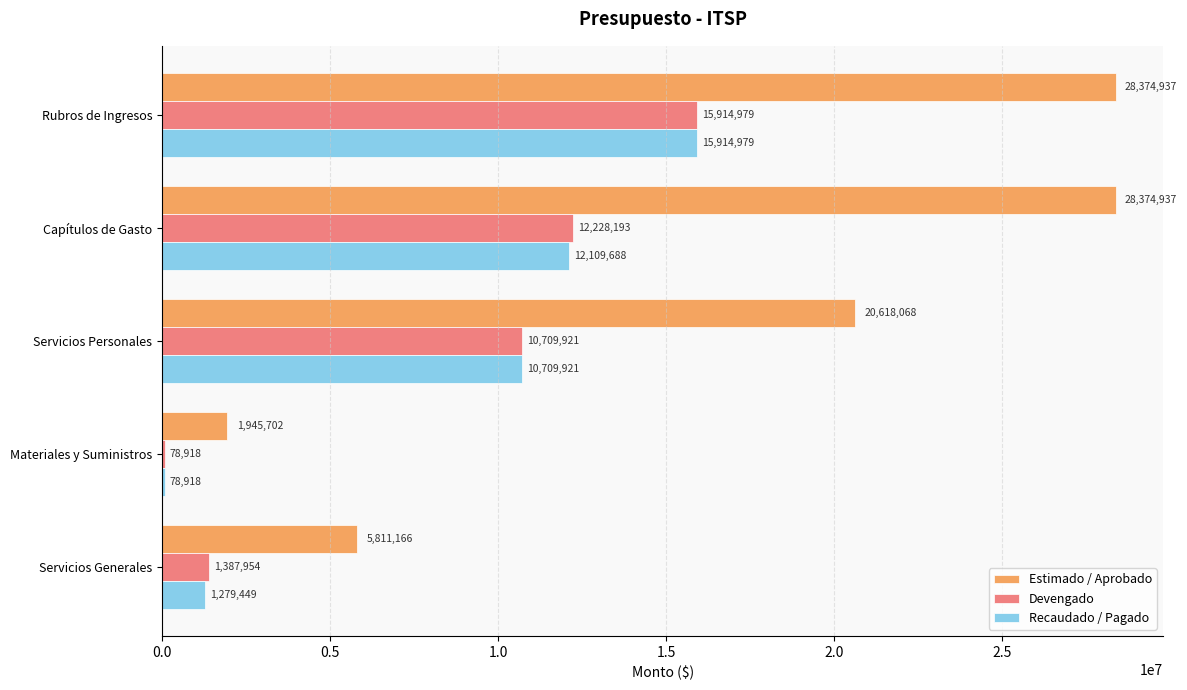

What is the maximum value for Estimado / Aprobado?

28374937.0